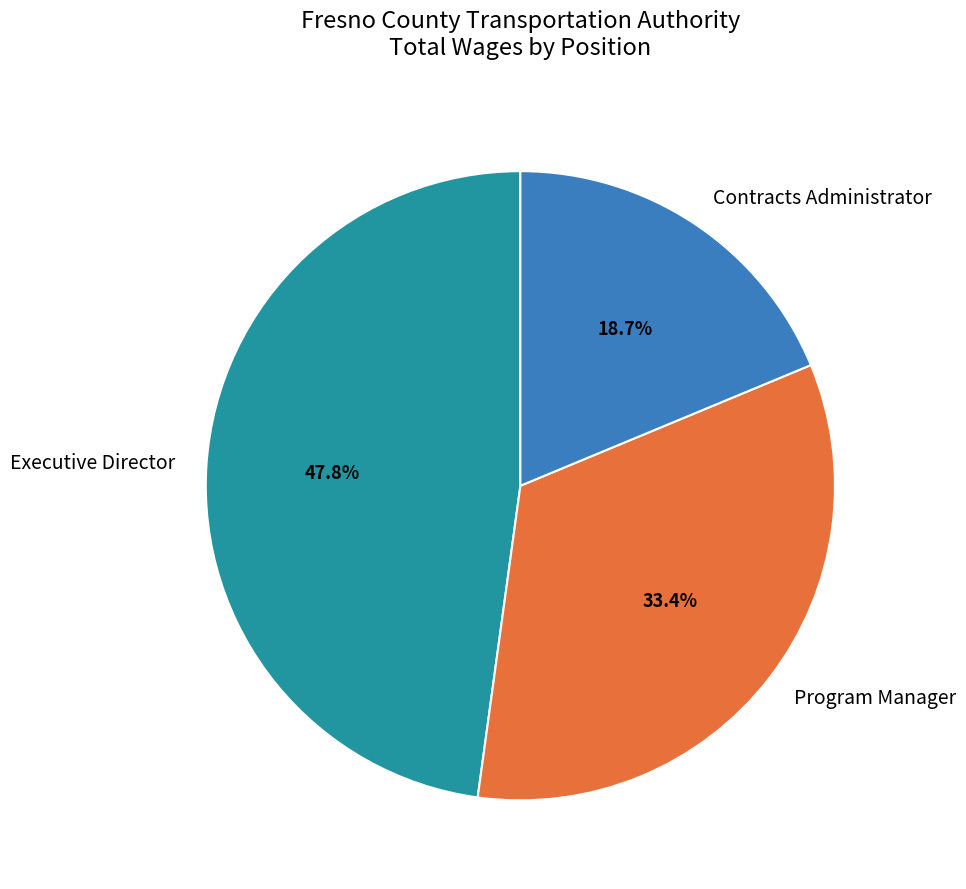

Do Executive Director and Program Manager together represent more than half of the pie?

Yes